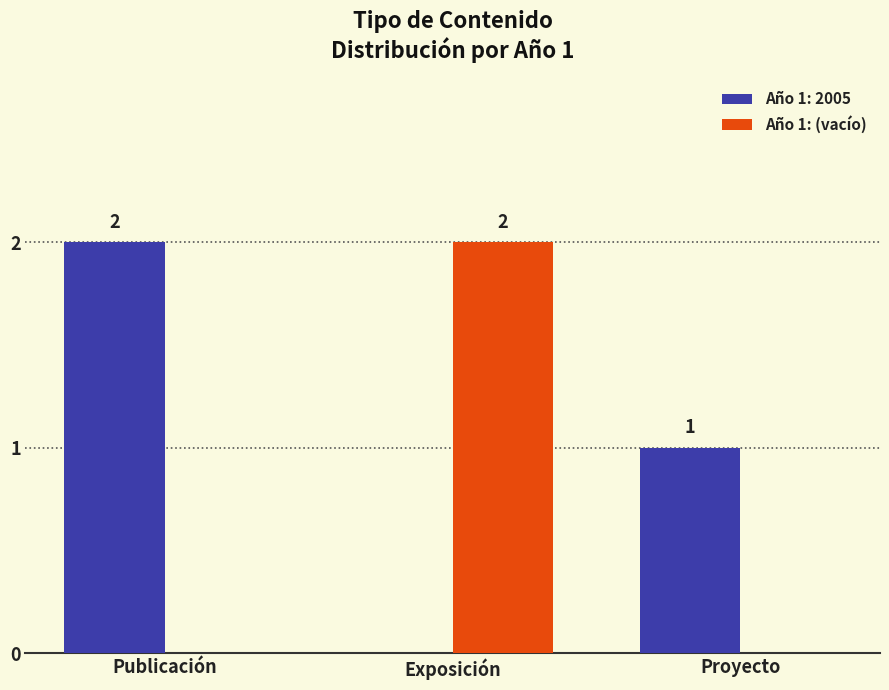

How many distinct data groups are displayed?

2